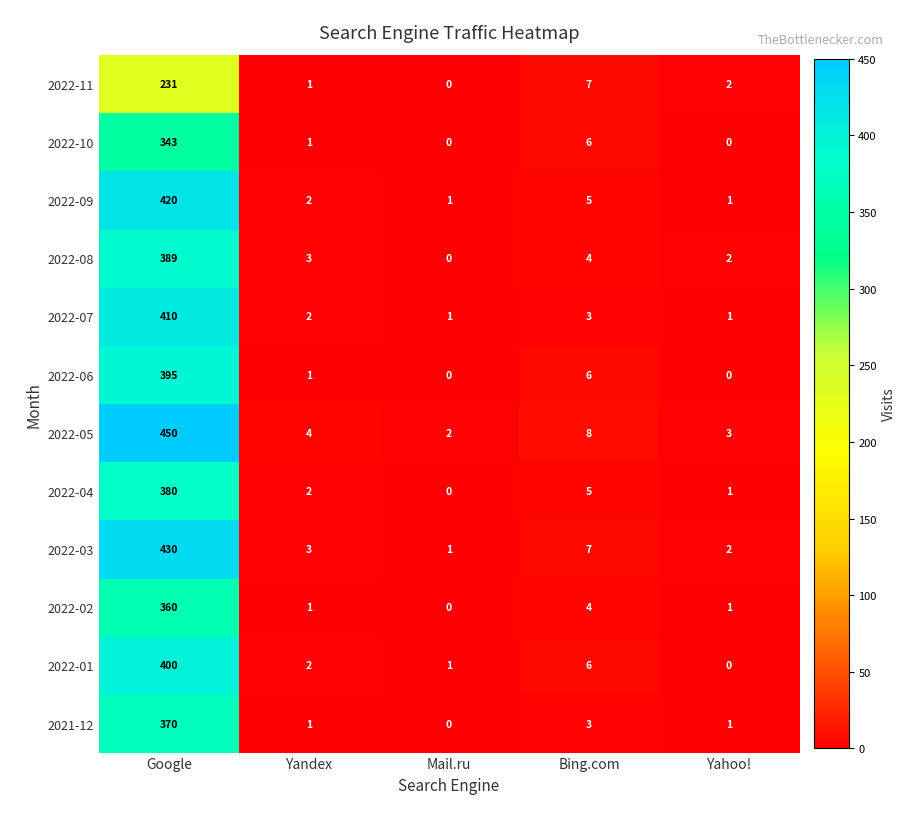

What is the sum of the 2022-10 values at Bing.com and Google?

349